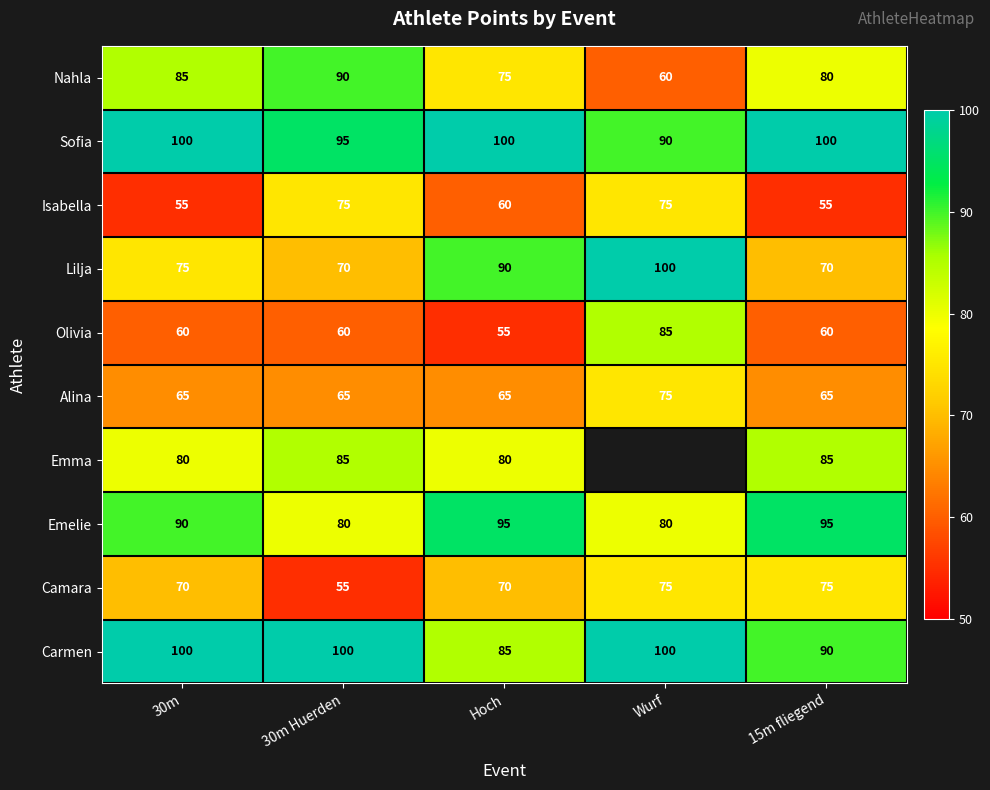

What is the average value of the Camara series?

69